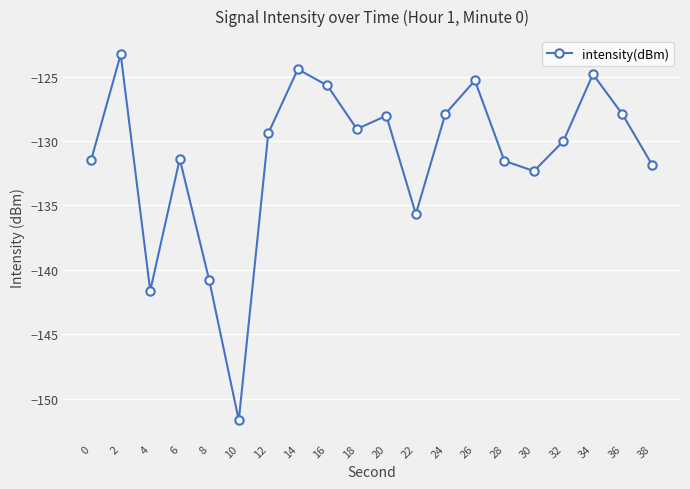

What is the difference between the maximum and second lowest values?

18.4